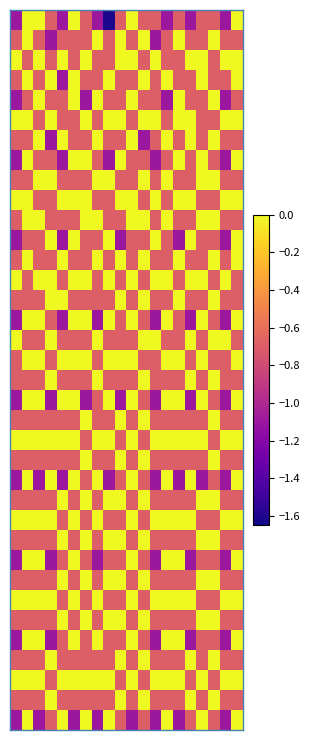

At which category is the sum across all series the highest?

1